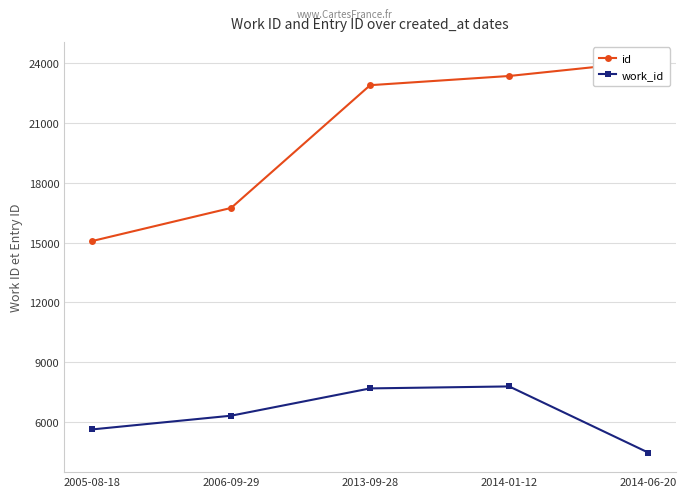

True or false: work_id and id intersect in this chart.

False